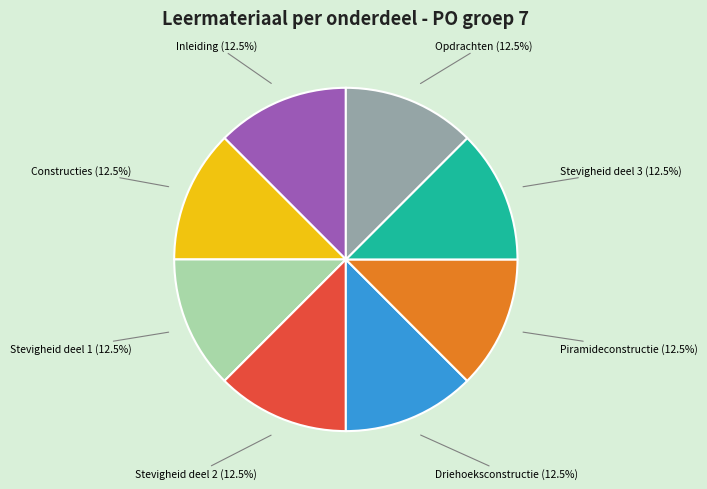

Approximately how many times larger is the value at Stevigheid deel 2 compared to Piramideconstructie?

1.0